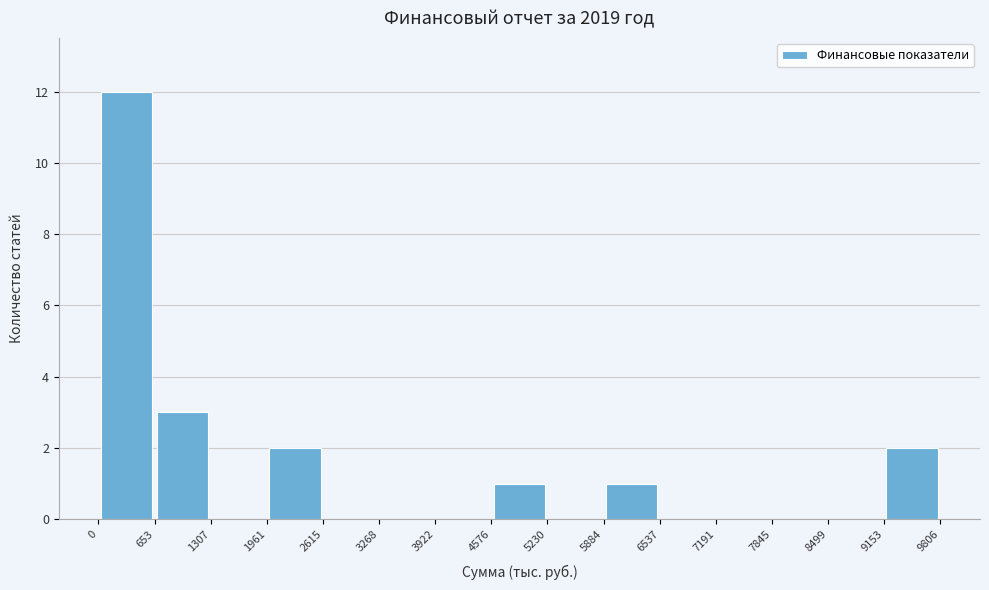

Reading left to right, transcribe this chart: for each bar, give the range it covers on the x-axis and its height. The values are not printed on the chart, so give them approximately, as read against the axis.

0 to 653: 12
653 to 1307: 3
1307 to 1961: 0
1961 to 2615: 2
2615 to 3268: 0
3268 to 3922: 0
3922 to 4576: 0
4576 to 5230: 1
5230 to 5884: 0
5884 to 6537: 1
6537 to 7191: 0
7191 to 7845: 0
7845 to 8499: 0
8499 to 9153: 0
9153 to 9806: 2